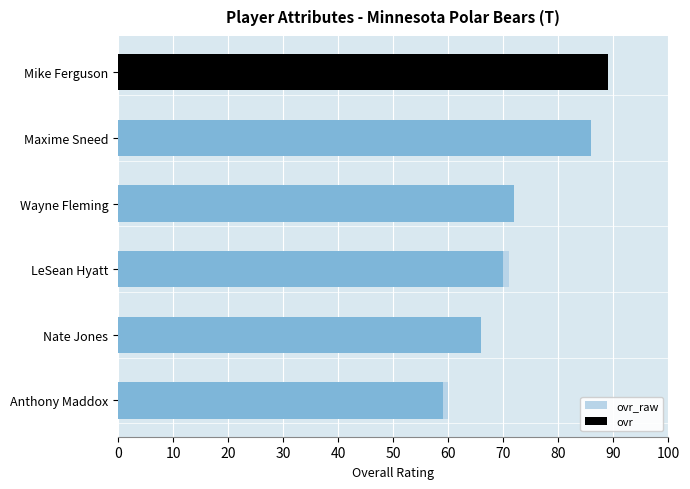

What is the value of the 1st bar from the left?

89